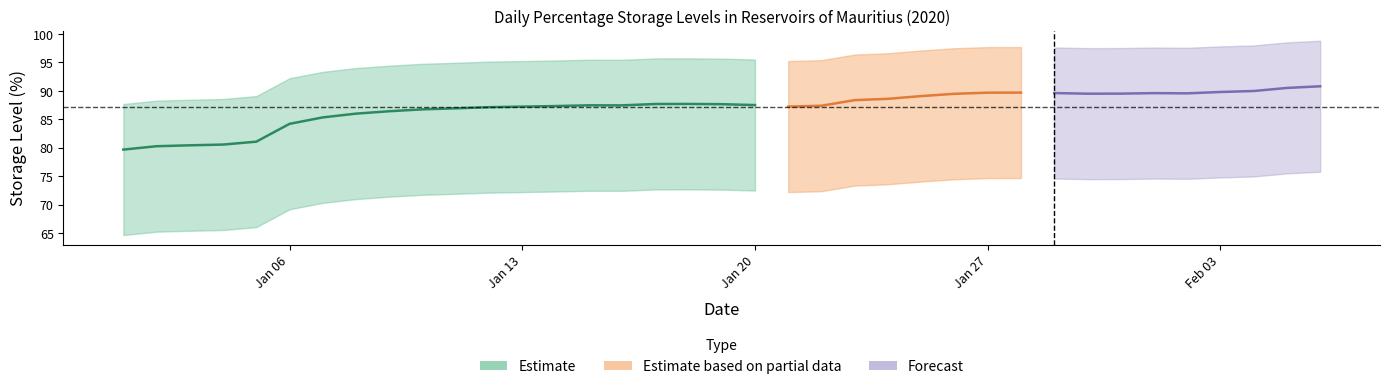

What is the label of the 10th point from the left?

9